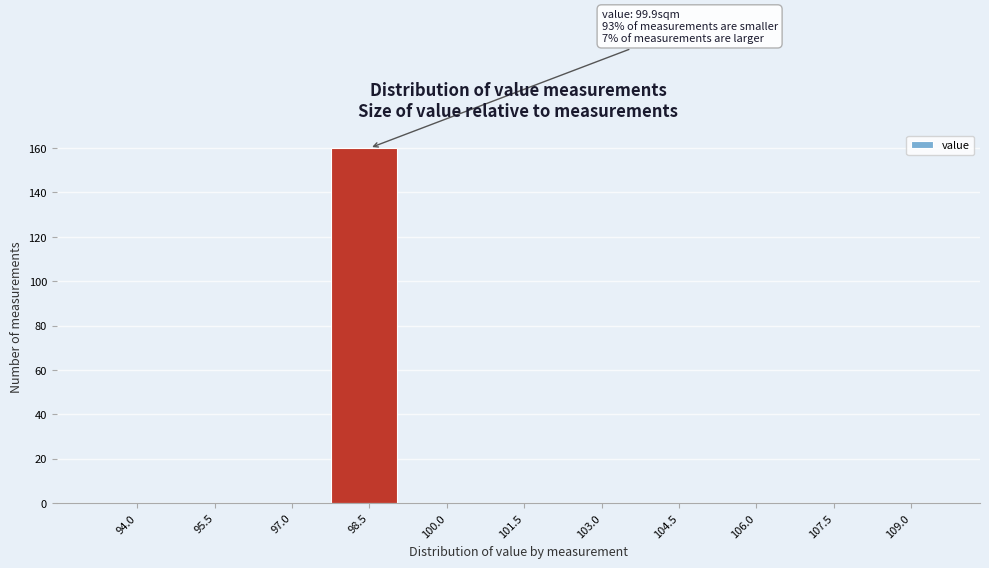

Reading right to left, what are all the values shown in this chart?

109.0=0	107.5=0	106.0=0	104.5=0	103.0=0	101.5=0	100.0=0	98.5=160	97.0=0	95.5=0	94.0=0